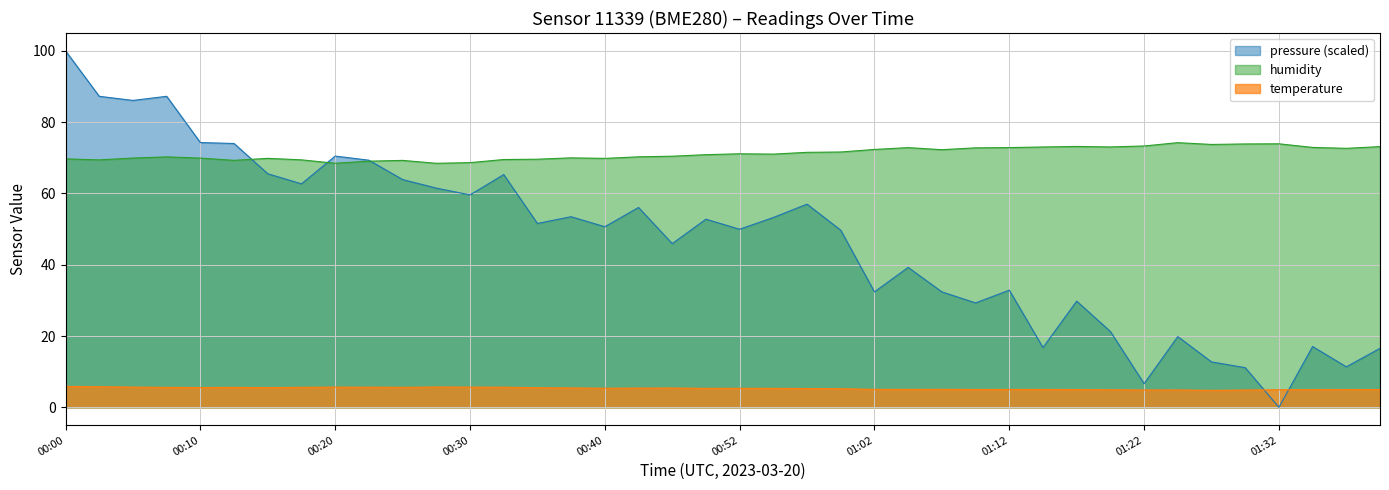

At which label does humidity reach its peak?

01:24